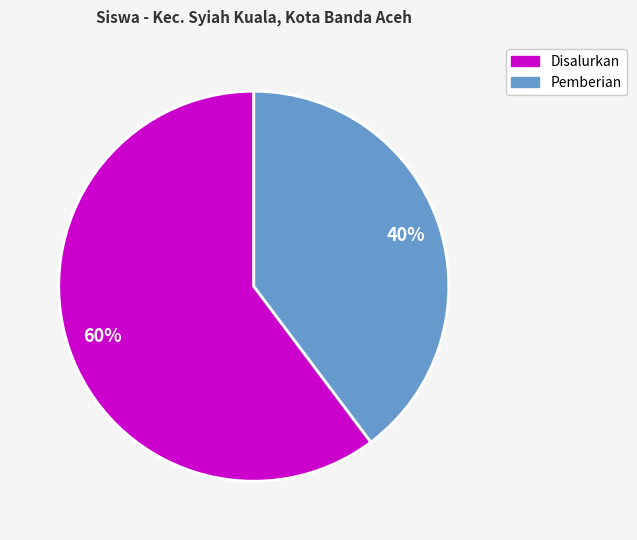

What is the largest slice in the pie chart?

Disalurkan